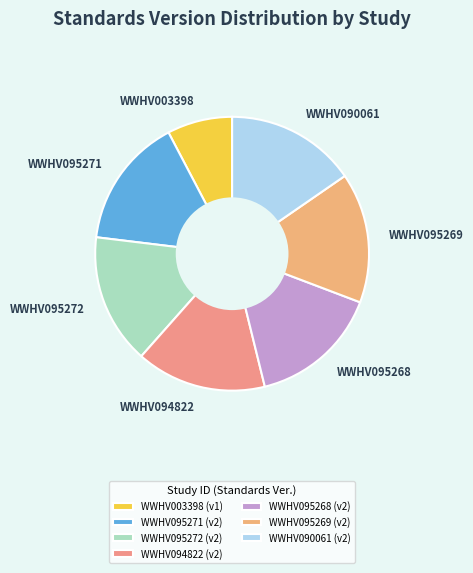

The WWHV003398 slice represents 8% of the pie. True or false?

True